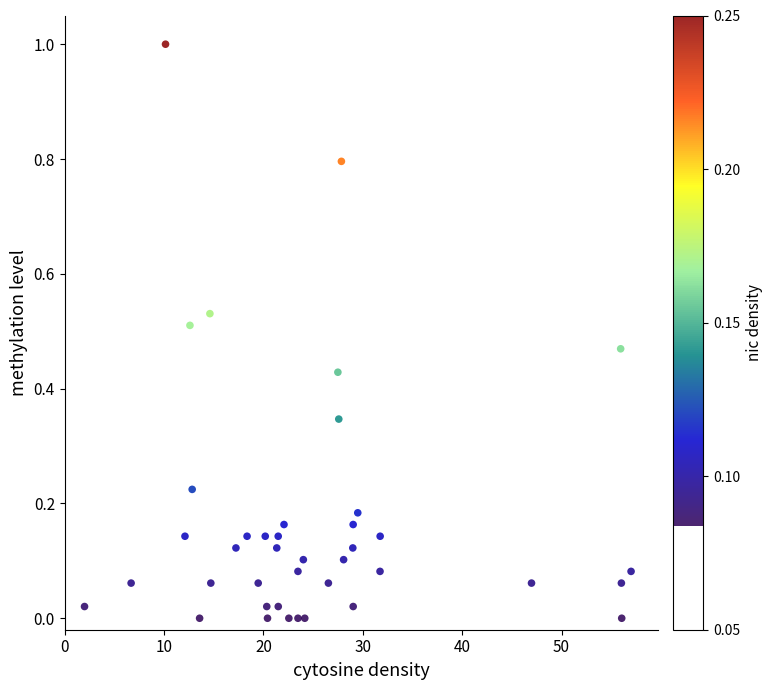

What is the range of X values (max minus min)?

55.0